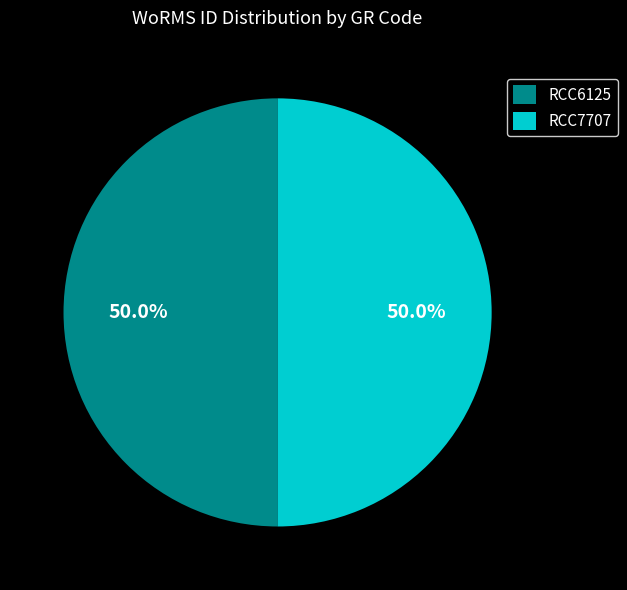

Combined, do RCC6125 and RCC7707 account for over 50%?

Yes